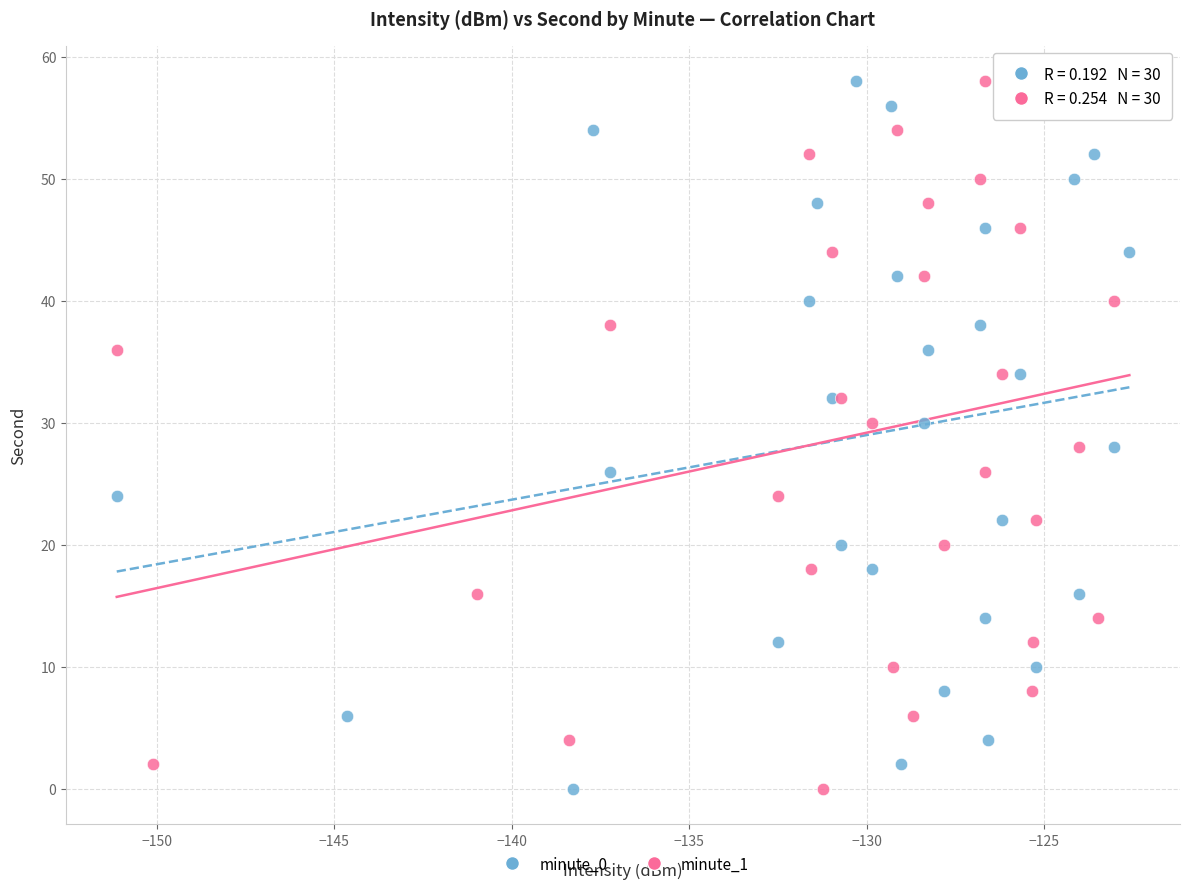

What are all the series names shown in the legend?

minute_0, minute_1